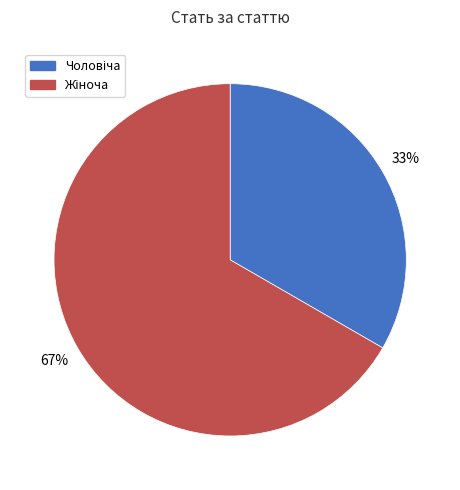

How many slices are in this pie chart?

2